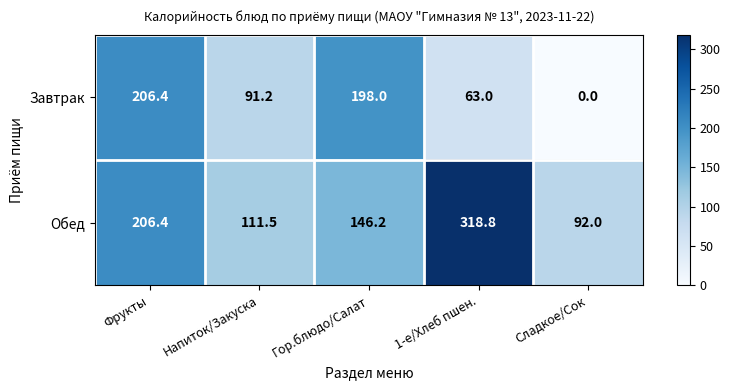

Rank the series at Сладкое/Сок from highest to lowest value.

Обед, Завтрак